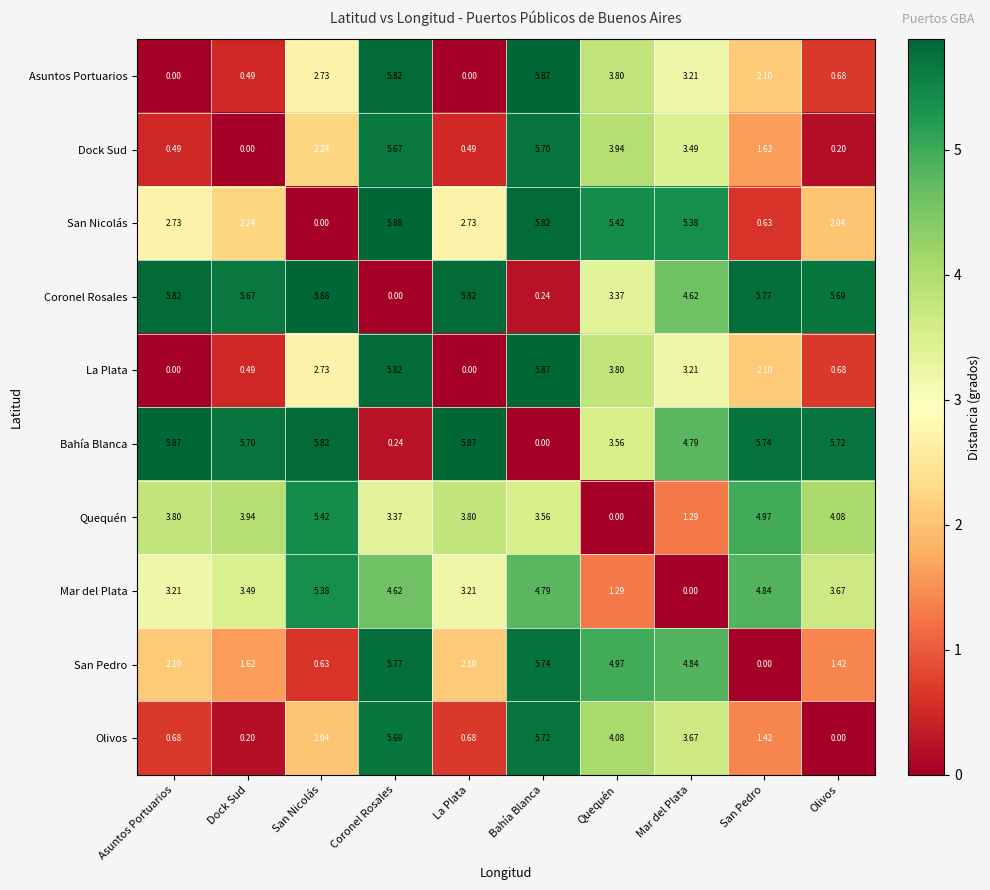

Where is Bahía Blanca nearest to the value 2?

Quequén